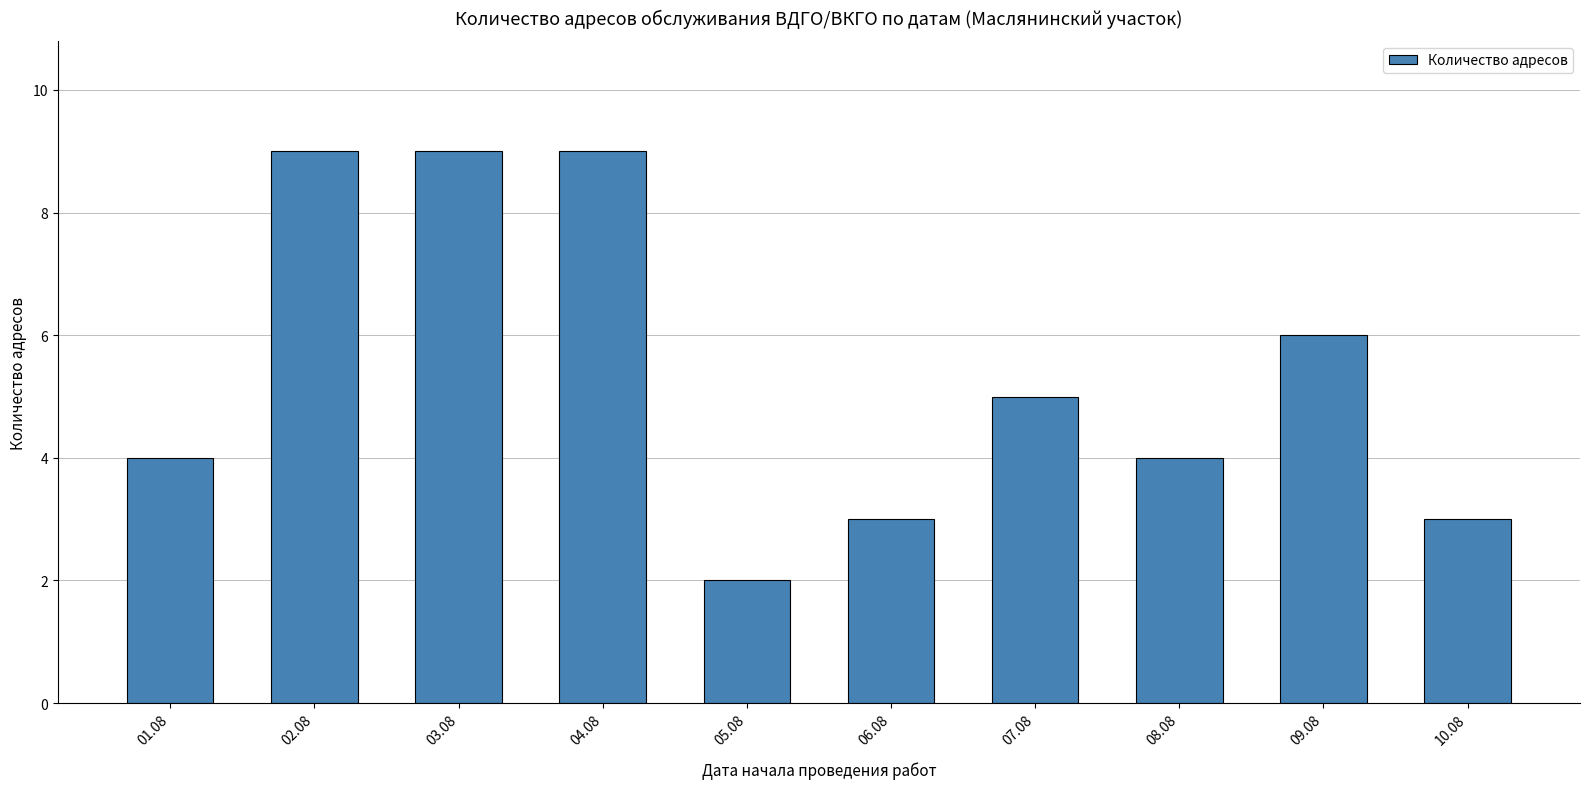

What is the sum of all values?

54